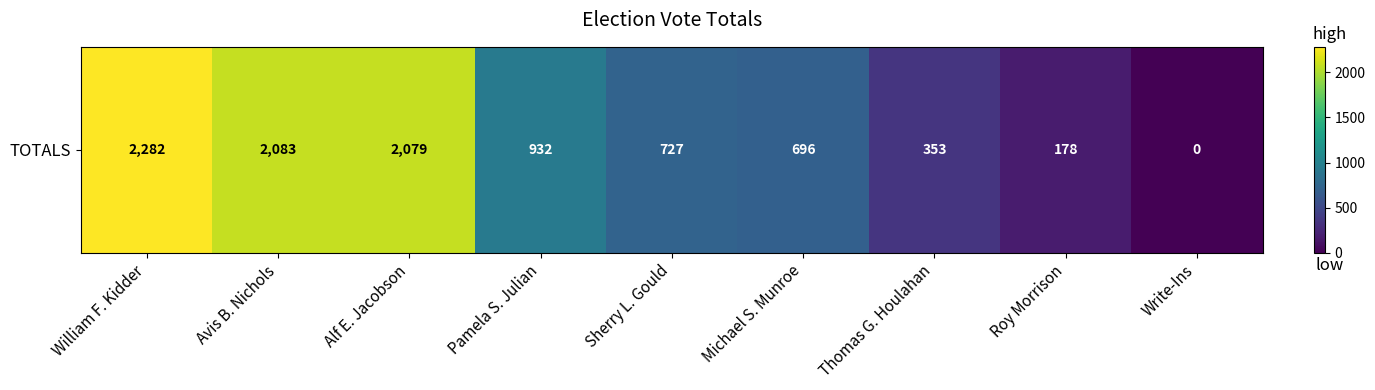

What is the difference between the maximum and second lowest values?

2104